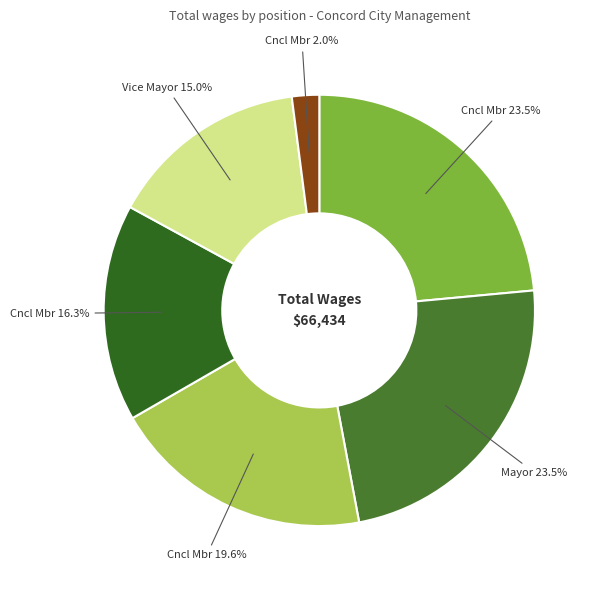

Count the number of slices in the pie.

6